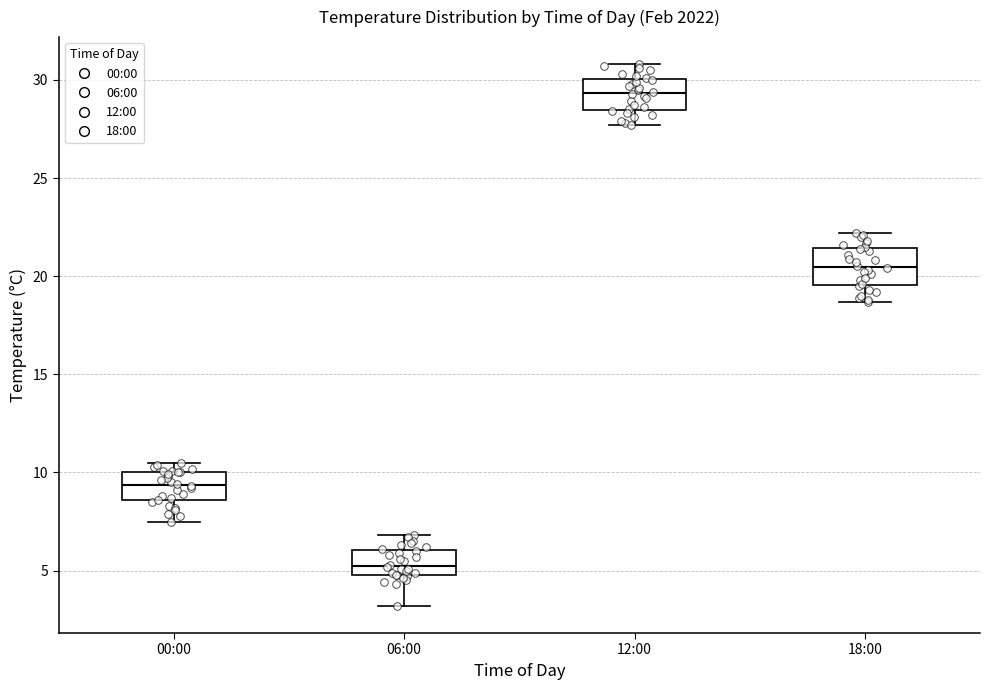

Reading left to right, read every box against the y-axis: the position of its median line, the range the box covers, and the ends of its whiskers. The values are not printed on the chart, so give them approximately, as read against the axis.

00:00: median 9.5, box 8.5 to 10.0, whiskers 7.5 to 10.5
06:00: median 5.5, box 5.0 to 6.0, whiskers 3.0 to 7.0
12:00: median 29.5, box 28.5 to 30.0, whiskers 27.5 to 31.0
18:00: median 20.5, box 19.5 to 21.5, whiskers 18.5 to 22.0